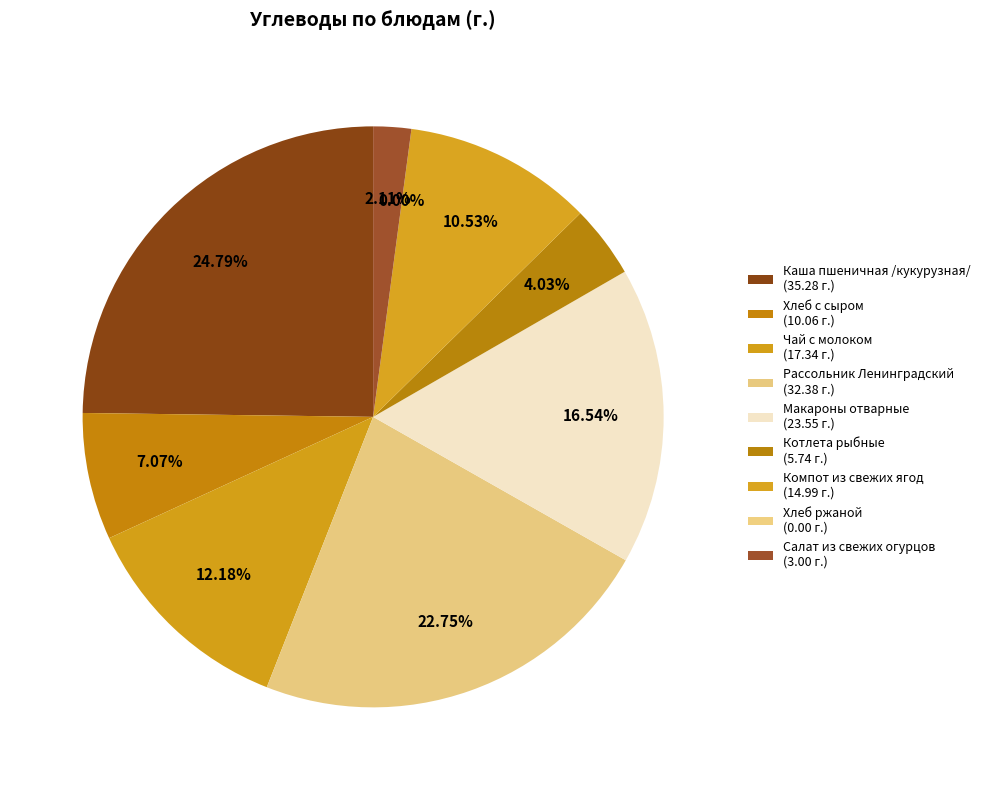

What is the change in value from Хлеб с сыром to Салат из свежих огурцов?

-7.1